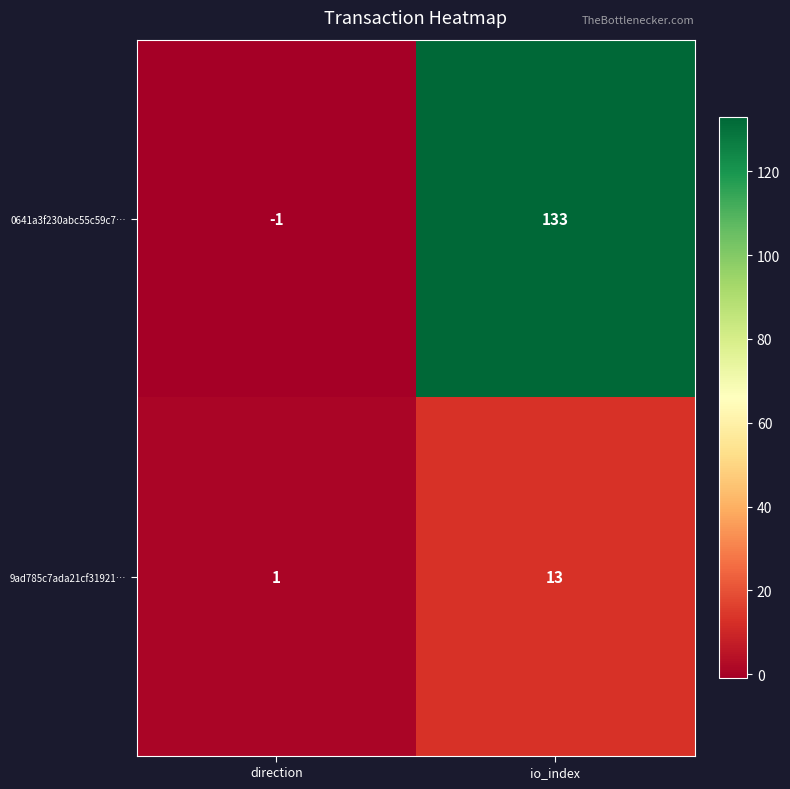

What is the sum of the 9ad785c7ada21cf31921… values at direction and io_index?

14